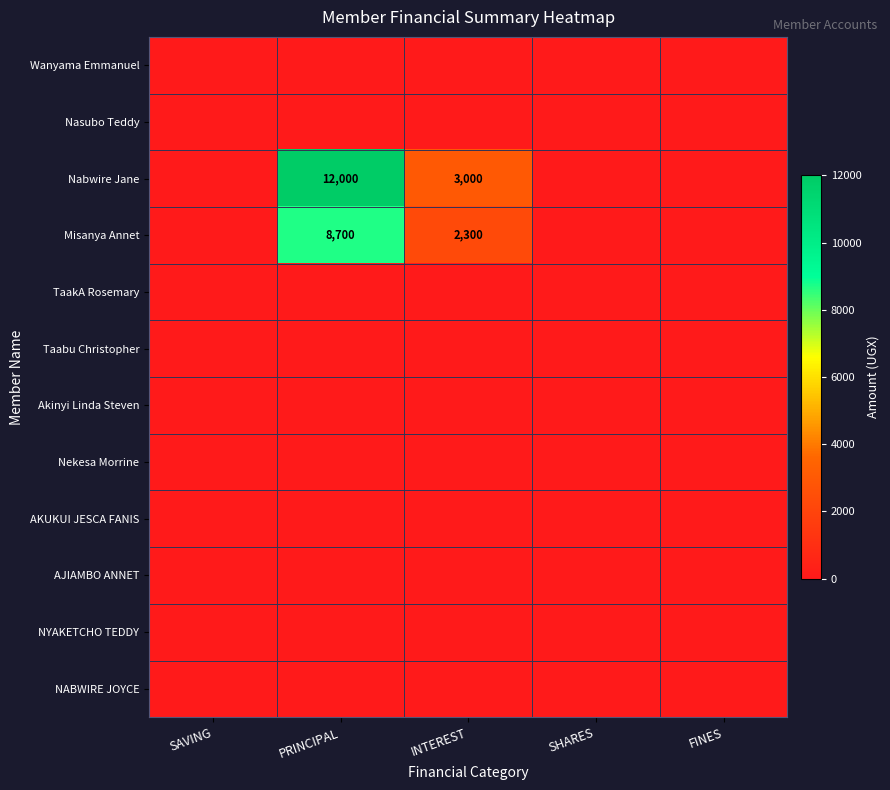

Which series has the widest spread of values?

Nabwire Jane